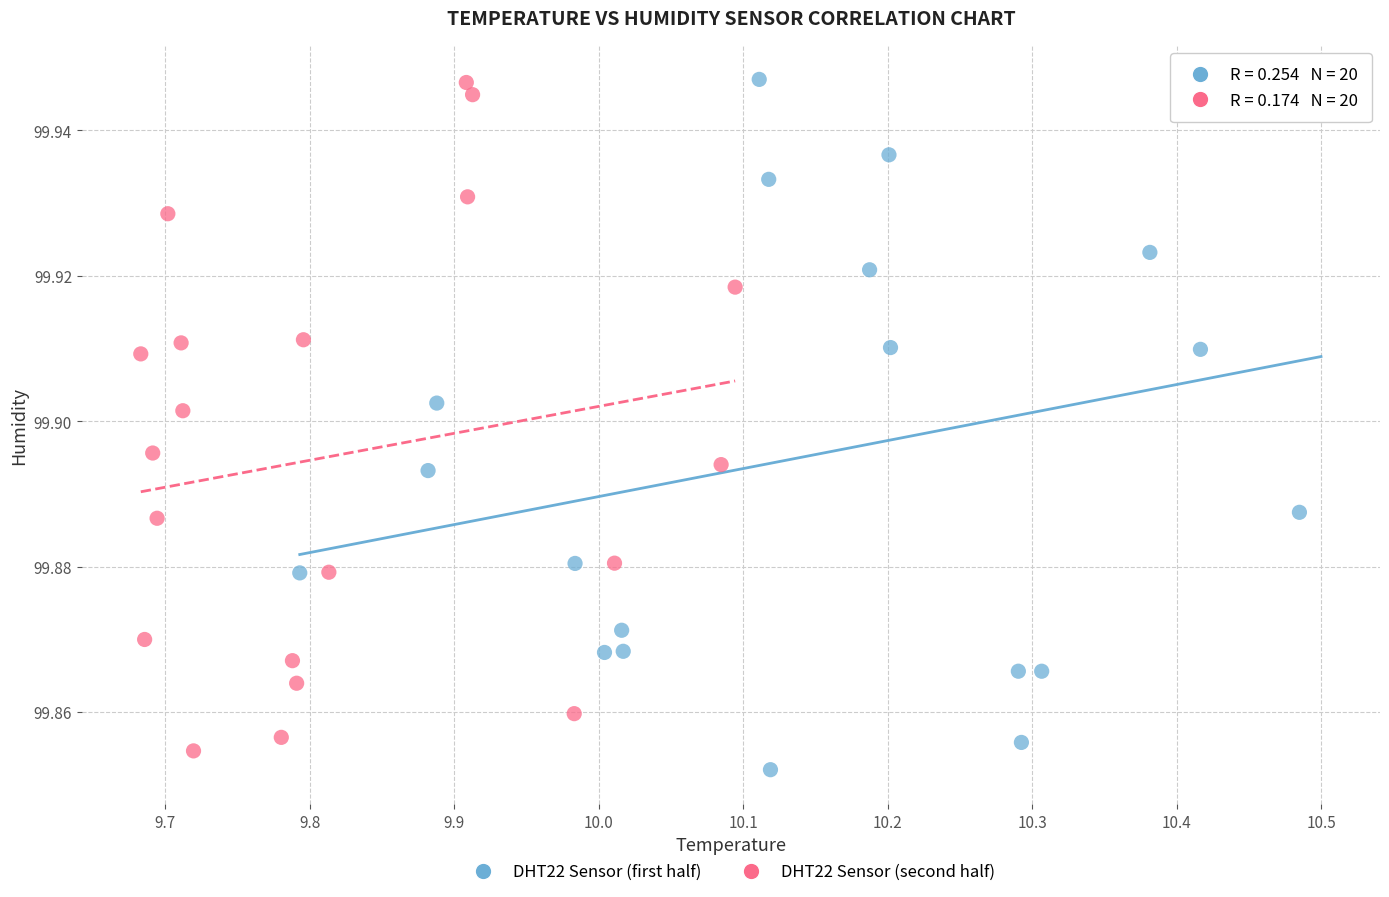

Which series contains the lowest Y value?

DHT22 Sensor (first half)